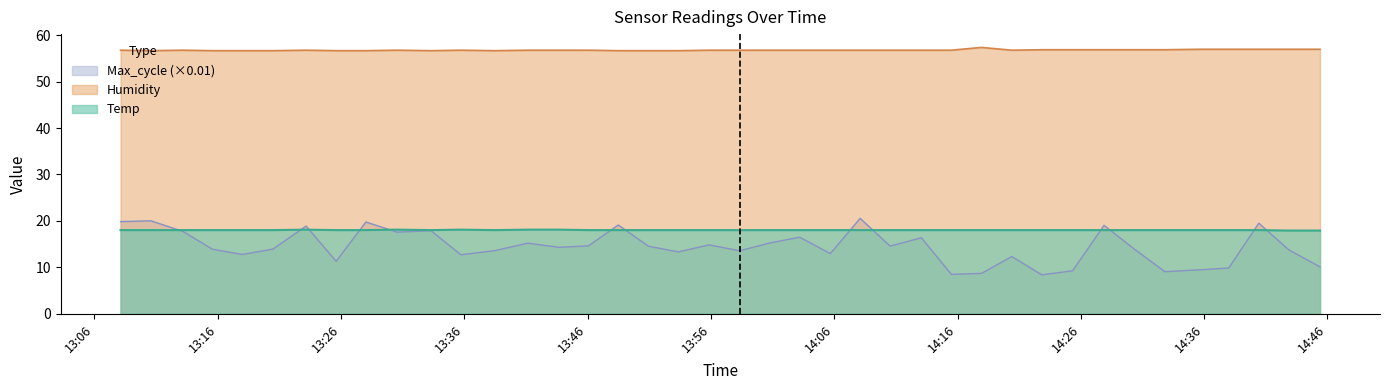

Reading left to right, what are all the values shown in this chart?

Temp: 2022/12/17 13:08:07=18.0	2022/12/17 13:10:34=18.0	2022/12/17 13:13:09=18.0	2022/12/17 13:15:35=18.0	2022/12/17 13:18:00=18.0	2022/12/17 13:20:29=18.0	2022/12/17 13:23:10=18.1	2022/12/17 13:25:36=18.0	2022/12/17 13:28:01=18.0	2022/12/17 13:30:33=18.1	2022/12/17 13:33:18=18.0	2022/12/17 13:35:43=18.1	2022/12/17 13:38:28=18.0	2022/12/17 13:41:09=18.1	2022/12/17 13:43:39=18.1	2022/12/17 13:46:04=18.0	2022/12/17 13:48:29=18.0	2022/12/17 13:50:56=18.0	2022/12/17 13:53:22=18.0	2022/12/17 13:55:51=18.0	2022/12/17 13:58:20=18.0	2022/12/17 14:00:46=18.0	2022/12/17 14:03:12=18.0	2022/12/17 14:05:41=18.0	2022/12/17 14:08:06=18.0	2022/12/17 14:10:32=18.0	2022/12/17 14:13:04=18.0	2022/12/17 14:15:30=18.0	2022/12/17 14:17:57=18.0	2022/12/17 14:20:24=18.0	2022/12/17 14:22:50=18.0	2022/12/17 14:25:20=18.0	2022/12/17 14:27:53=18.0	2022/12/17 14:30:22=18.0	2022/12/17 14:32:49=18.0	2022/12/17 14:35:34=18.0	2022/12/17 14:38:00=18.0	2022/12/17 14:40:26=18.0	2022/12/17 14:42:52=17.9	2022/12/17 14:45:24=17.9
Humidity: 2022/12/17 13:08:07=56.8	2022/12/17 13:10:34=56.7	2022/12/17 13:13:09=56.8	2022/12/17 13:15:35=56.7	2022/12/17 13:18:00=56.7	2022/12/17 13:20:29=56.7	2022/12/17 13:23:10=56.8	2022/12/17 13:25:36=56.7	2022/12/17 13:28:01=56.7	2022/12/17 13:30:33=56.8	2022/12/17 13:33:18=56.7	2022/12/17 13:35:43=56.8	2022/12/17 13:38:28=56.7	2022/12/17 13:41:09=56.8	2022/12/17 13:43:39=56.8	2022/12/17 13:46:04=56.8	2022/12/17 13:48:29=56.7	2022/12/17 13:50:56=56.7	2022/12/17 13:53:22=56.7	2022/12/17 13:55:51=56.8	2022/12/17 13:58:20=56.8	2022/12/17 14:00:46=56.8	2022/12/17 14:03:12=56.8	2022/12/17 14:05:41=56.8	2022/12/17 14:08:06=56.8	2022/12/17 14:10:32=56.8	2022/12/17 14:13:04=56.8	2022/12/17 14:15:30=56.8	2022/12/17 14:17:57=57.4	2022/12/17 14:20:24=56.8	2022/12/17 14:22:50=56.9	2022/12/17 14:25:20=56.9	2022/12/17 14:27:53=56.9	2022/12/17 14:30:22=56.9	2022/12/17 14:32:49=56.9	2022/12/17 14:35:34=57.0	2022/12/17 14:38:00=57.0	2022/12/17 14:40:26=57.0	2022/12/17 14:42:52=57.0	2022/12/17 14:45:24=57.0
Max_cycle: 2022/12/17 13:08:07=19.8	2022/12/17 13:10:34=20.0	2022/12/17 13:13:09=17.8	2022/12/17 13:15:35=13.9	2022/12/17 13:18:00=12.8	2022/12/17 13:20:29=13.9	2022/12/17 13:23:10=18.9	2022/12/17 13:25:36=11.3	2022/12/17 13:28:01=19.8	2022/12/17 13:30:33=17.6	2022/12/17 13:33:18=17.9	2022/12/17 13:35:43=12.7	2022/12/17 13:38:28=13.6	2022/12/17 13:41:09=15.2	2022/12/17 13:43:39=14.3	2022/12/17 13:46:04=14.6	2022/12/17 13:48:29=19.1	2022/12/17 13:50:56=14.5	2022/12/17 13:53:22=13.3	2022/12/17 13:55:51=14.8	2022/12/17 13:58:20=13.5	2022/12/17 14:00:46=15.2	2022/12/17 14:03:12=16.5	2022/12/17 14:05:41=12.9	2022/12/17 14:08:06=20.5	2022/12/17 14:10:32=14.5	2022/12/17 14:13:04=16.4	2022/12/17 14:15:30=8.4	2022/12/17 14:17:57=8.7	2022/12/17 14:20:24=12.3	2022/12/17 14:22:50=8.3	2022/12/17 14:25:20=9.2	2022/12/17 14:27:53=19.0	2022/12/17 14:30:22=13.8	2022/12/17 14:32:49=9.0	2022/12/17 14:35:34=9.4	2022/12/17 14:38:00=9.8	2022/12/17 14:40:26=19.5	2022/12/17 14:42:52=13.7	2022/12/17 14:45:24=10.1